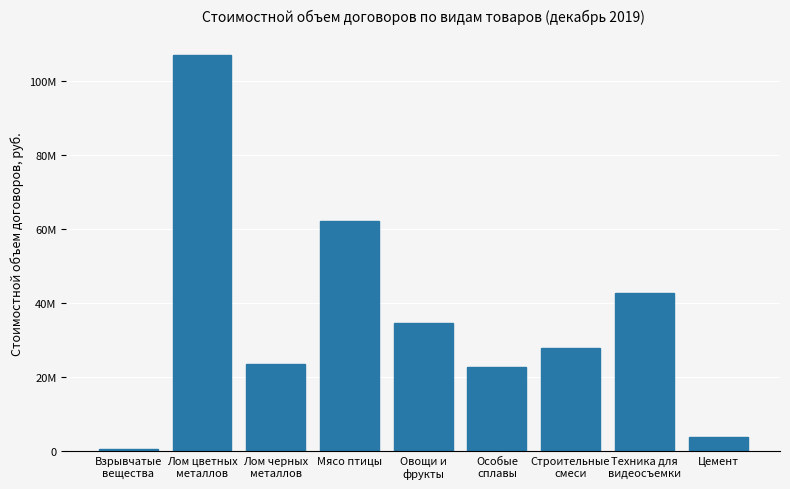

What is the change in value from Лом цветных
металлов to Лом черных
металлов?

-83436954.0